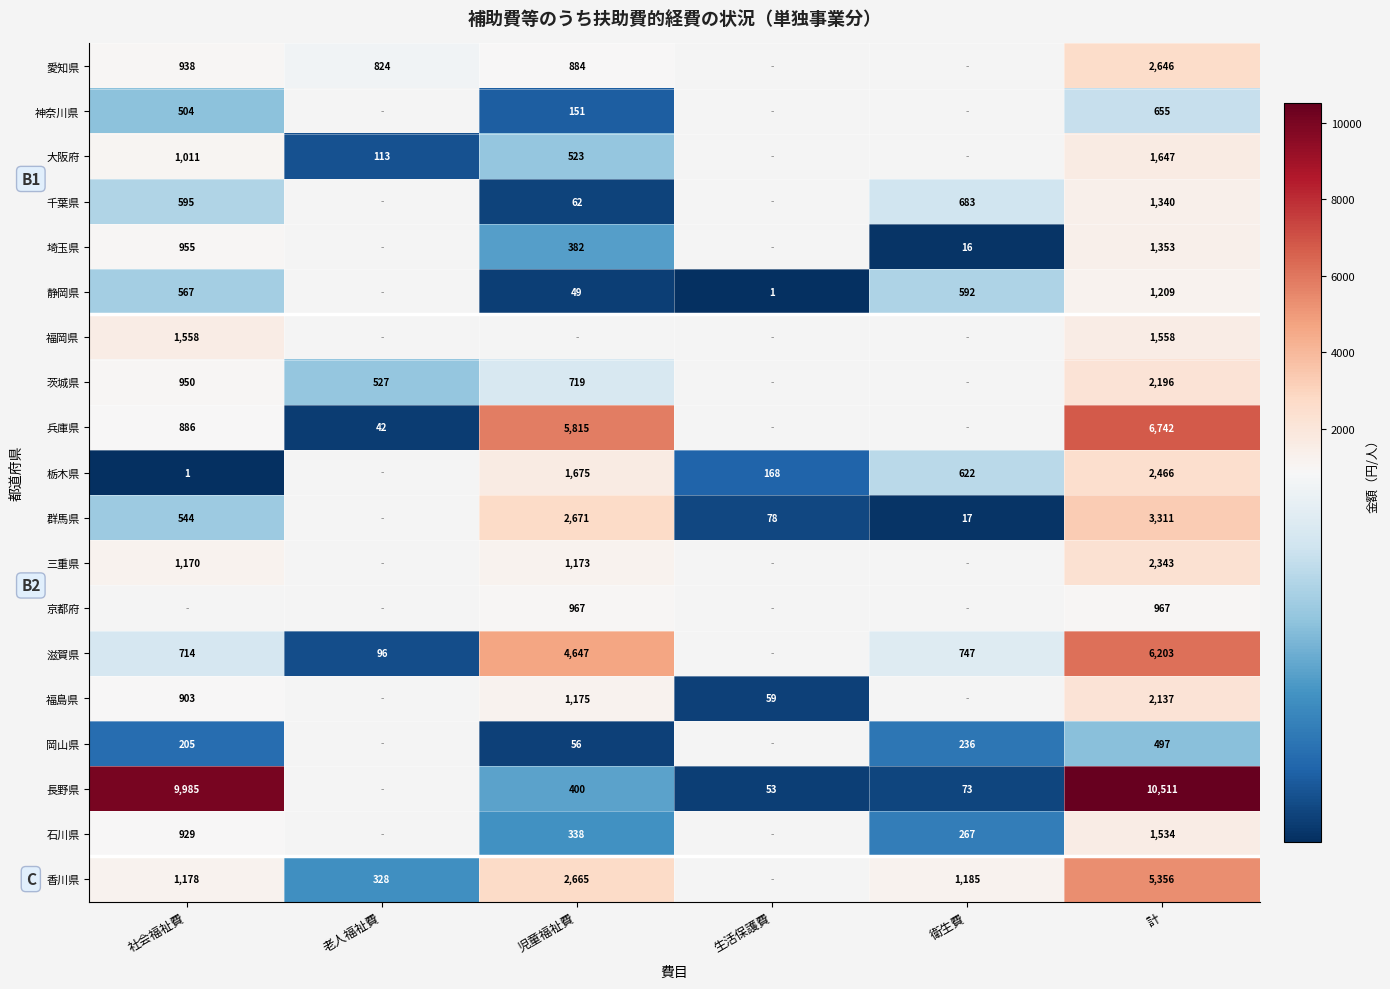

At 計, list the series in order from largest to smallest.

長野県, 兵庫県, 滋賀県, 香川県, 群馬県, 愛知県, 栃木県, 三重県, 茨城県, 福島県, 大阪府, 福岡県, 石川県, 埼玉県, 千葉県, 静岡県, 京都府, 神奈川県, 岡山県